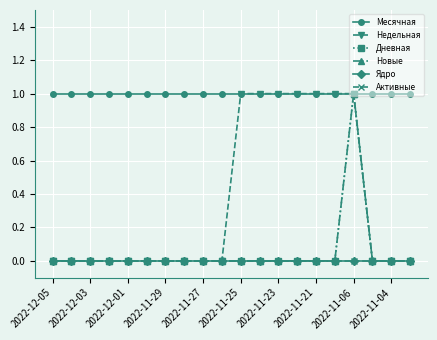

True or false: Месячная and Ядро cross at least once.

False